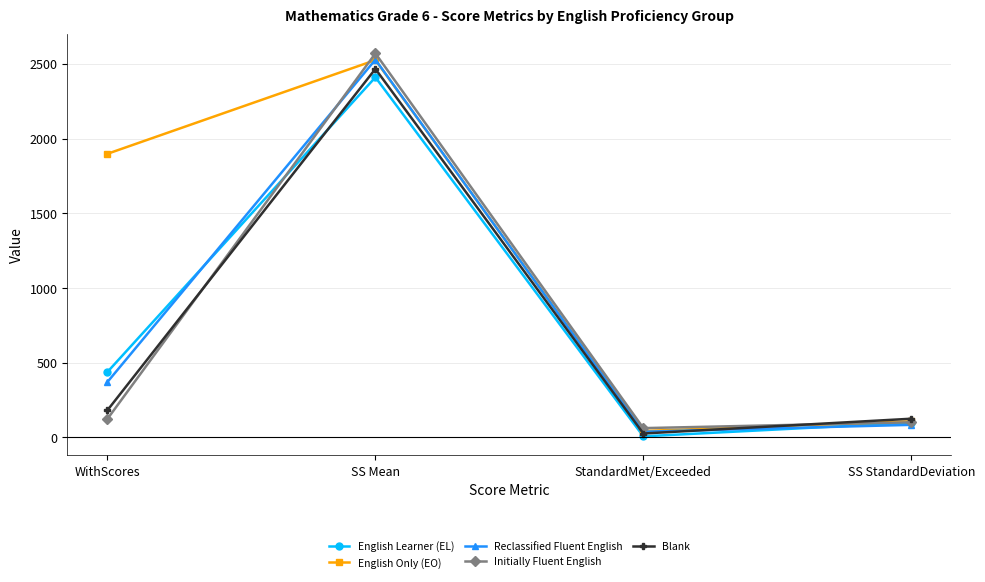

Where is the first local minimum for English Learner (EL)?

StandardMet/Exceeded